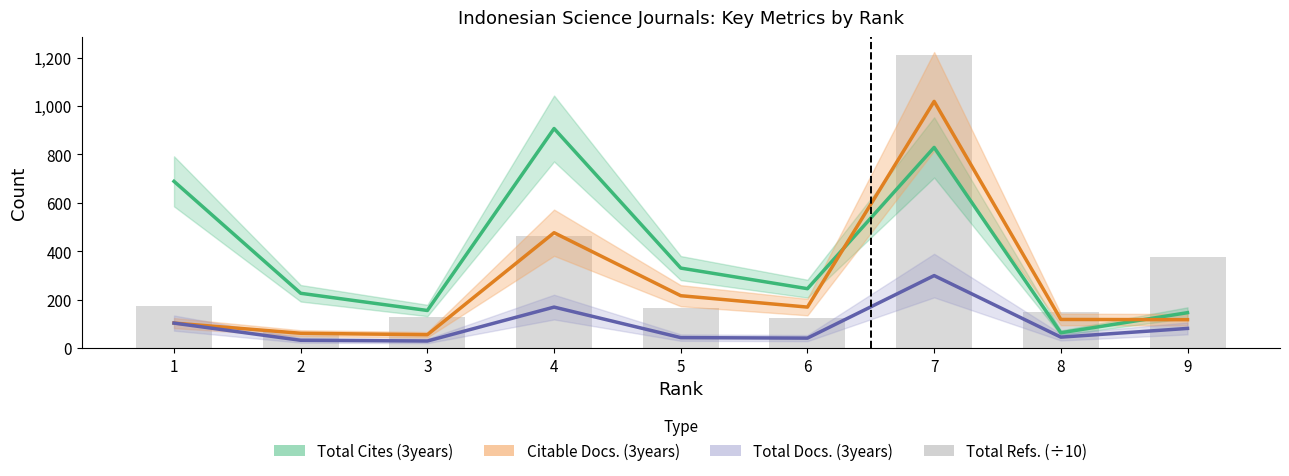

Reading left to right, transcribe all the data shown in this chart.

Total Cites (3years): 689.0	227.0	156.0	907.0	331.0	246.0	829.0	64.0	147.0
Citable Docs. (3years): 104.0	62.0	56.0	477.0	217.0	170.0	1019.0	119.0	118.0
Total Docs. (3years): 104.0	33.0	30.0	170.0	44.0	42.0	300.0	46.0	82.0
Total Refs. (÷10): 174.7	68.0	127.5	463.9	165.5	125.6	1208.7	150.7	376.2